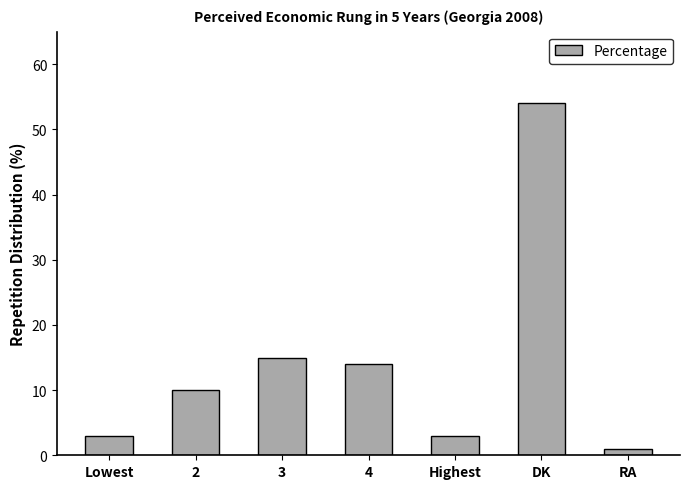

What is the ratio of the value at Highest to the value at 3?

0.2